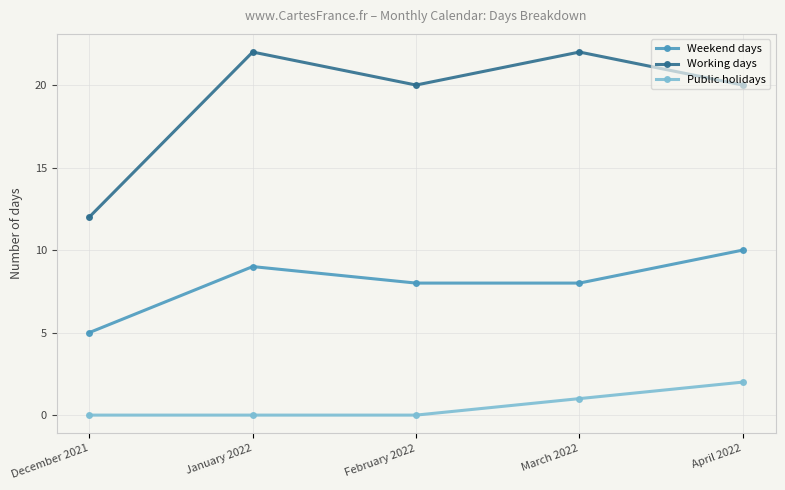

How many series are shown in this chart?

3